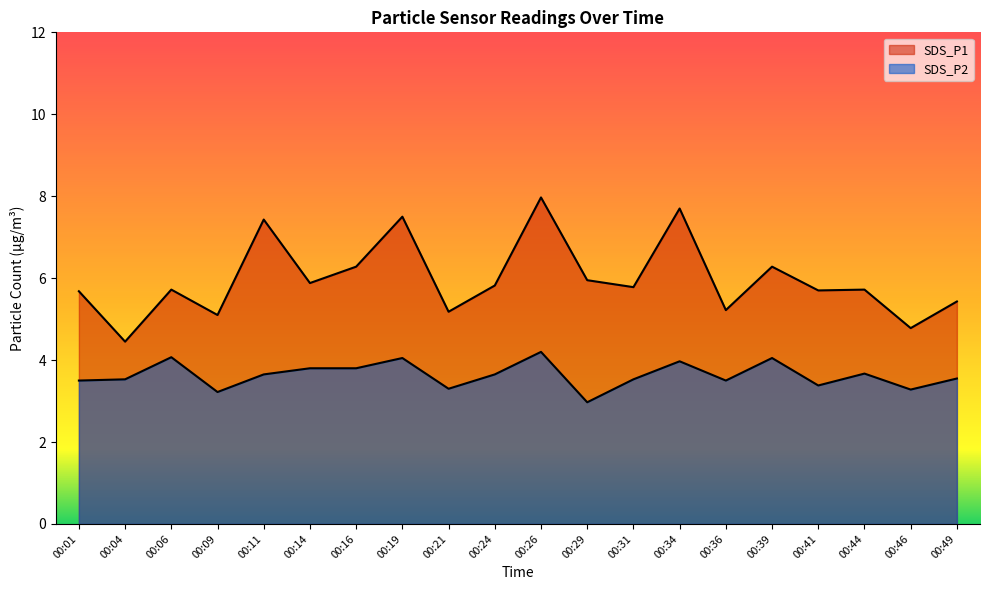

List the labels in order of SDS_P2 value, largest first.

00:26, 00:06, 00:19, 00:39, 00:34, 00:14, 00:16, 00:44, 00:11, 00:24, 00:49, 00:04, 00:31, 00:01, 00:36, 00:41, 00:21, 00:46, 00:09, 00:29